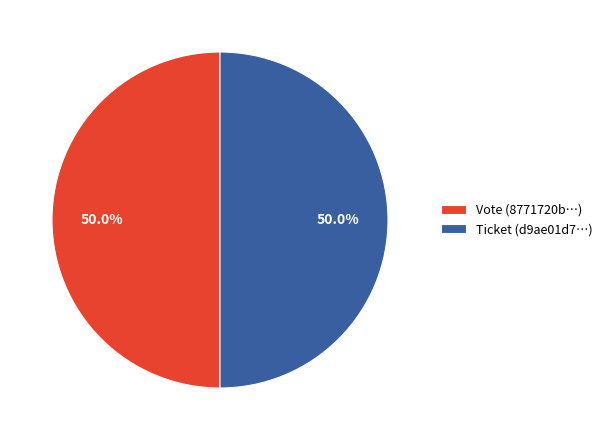

What is the ratio of the value at Vote (8771720b…) to the value at Ticket (d9ae01d7…)?

1.0